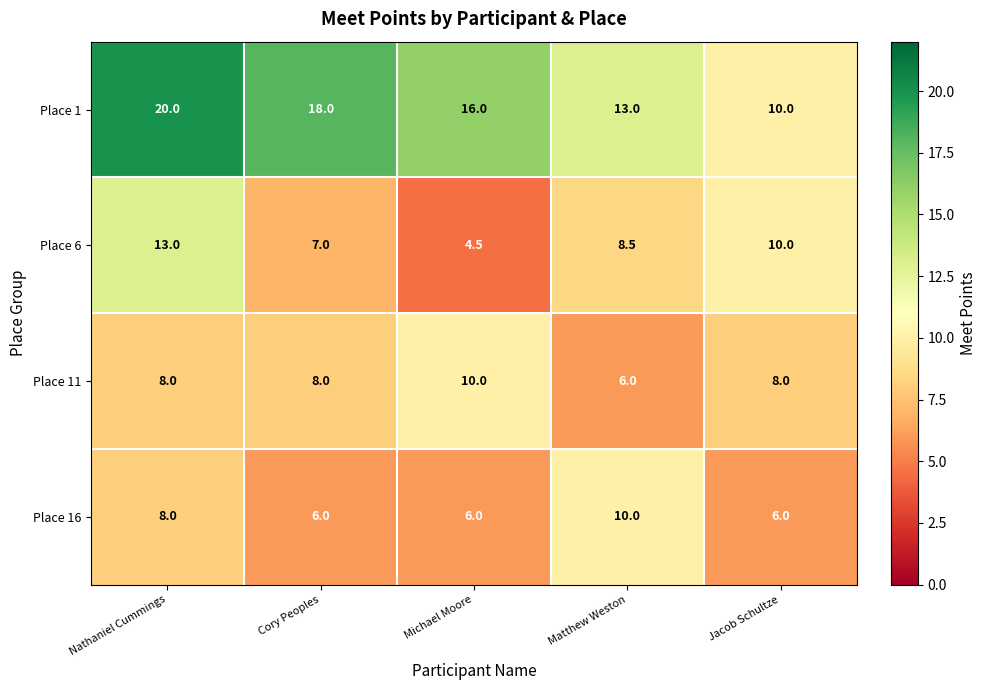

True or false: Place 16 has a value of 8.6 at Michael Moore.

False